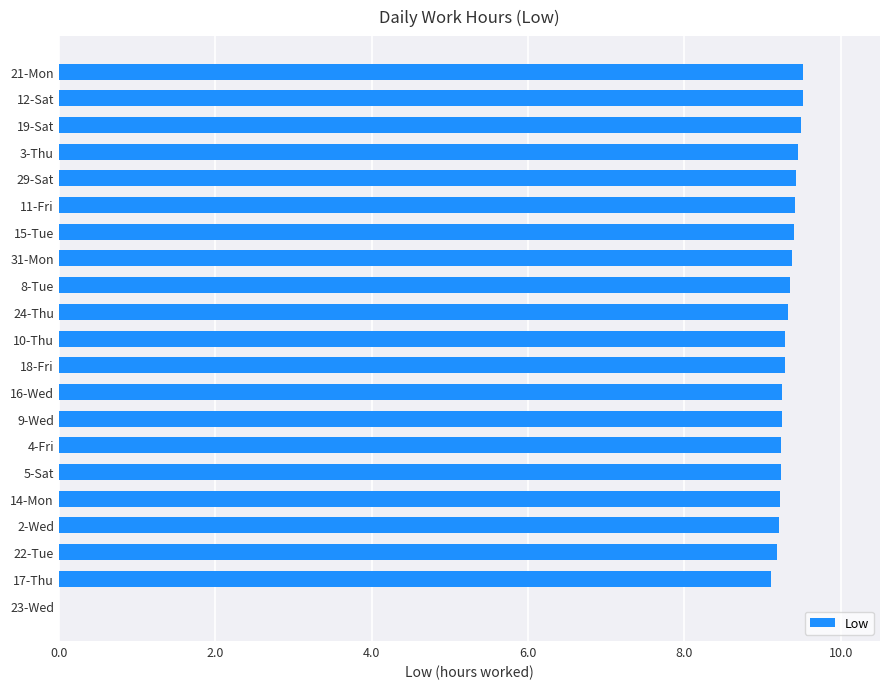

Between 15-Tue and 17-Thu, which is larger?

15-Tue